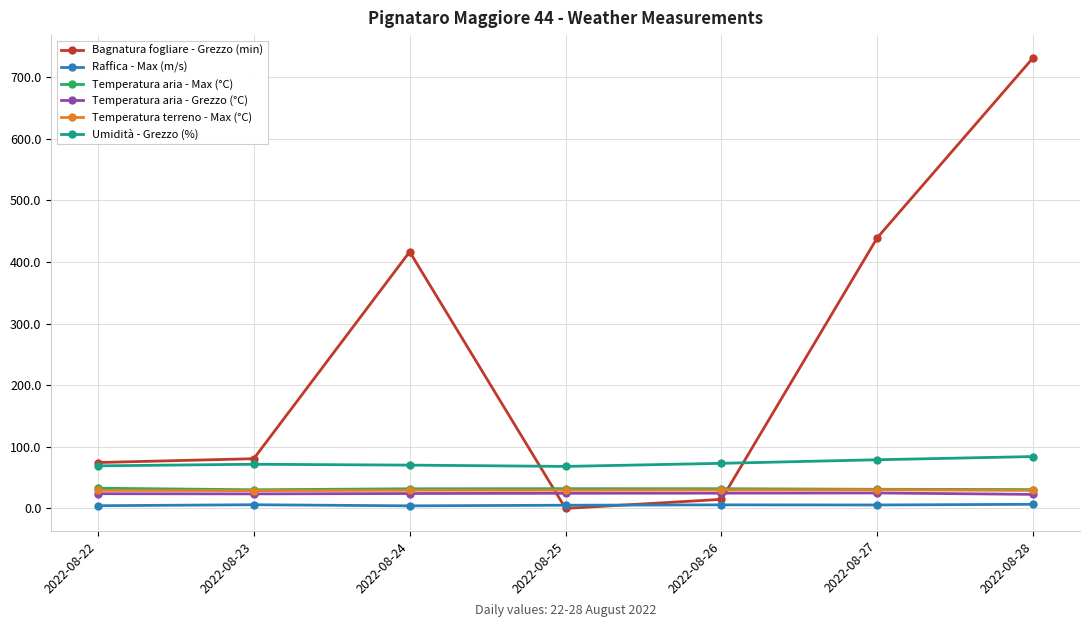

At which label is Bagnatura fogliare - Grezzo (min) closest to 365?

2022-08-24